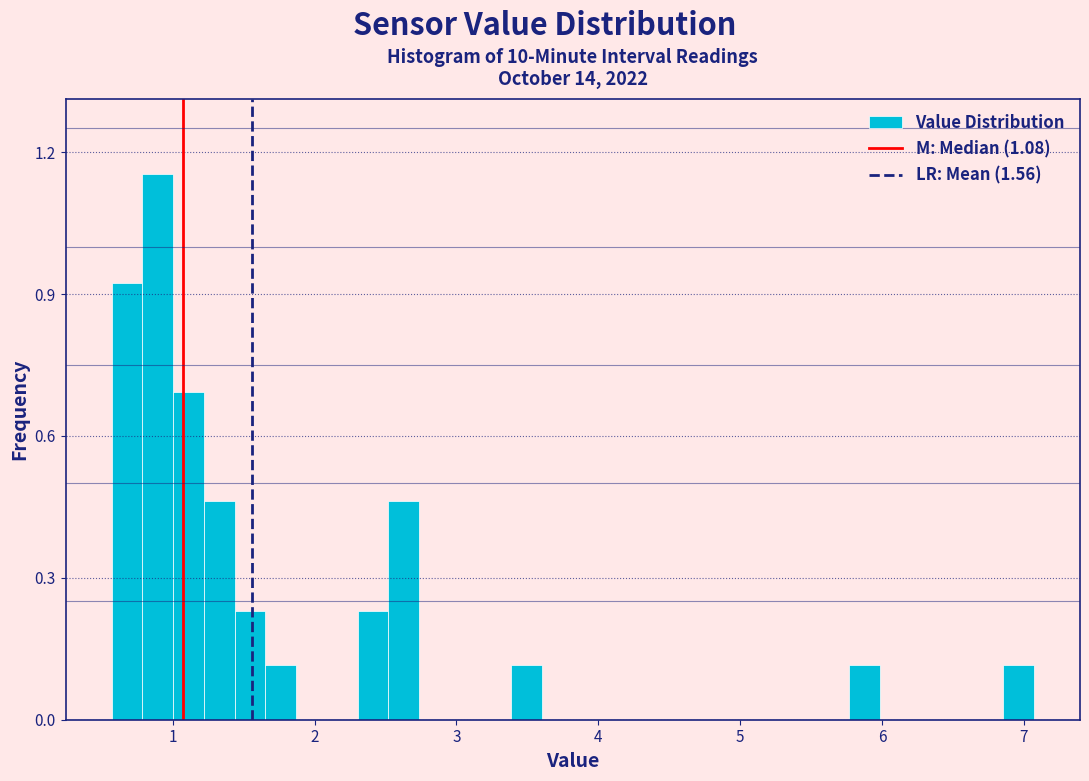

Read against the x-axis, roughly where is the centre of the tallest bar?

0.9